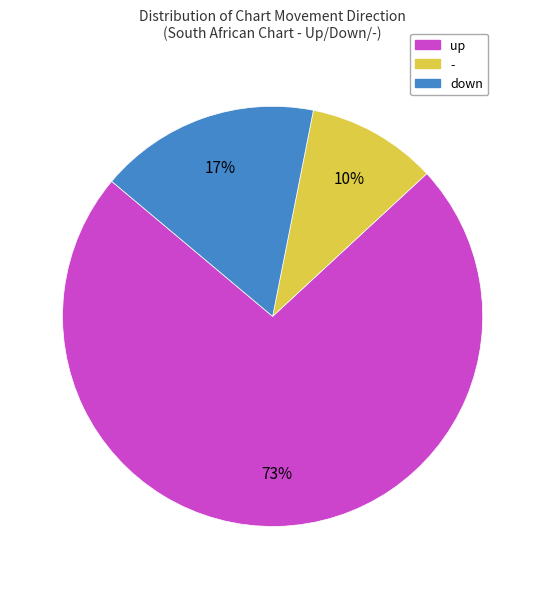

Do up and - together represent more than half of the pie?

Yes